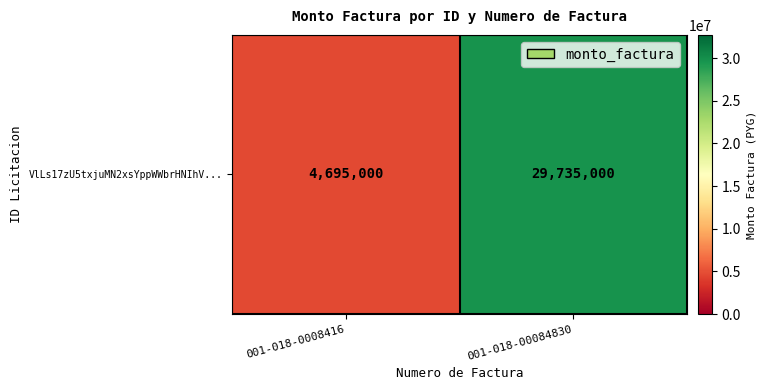

Where is the data nearest to the value 17215000?

001-018-0008416